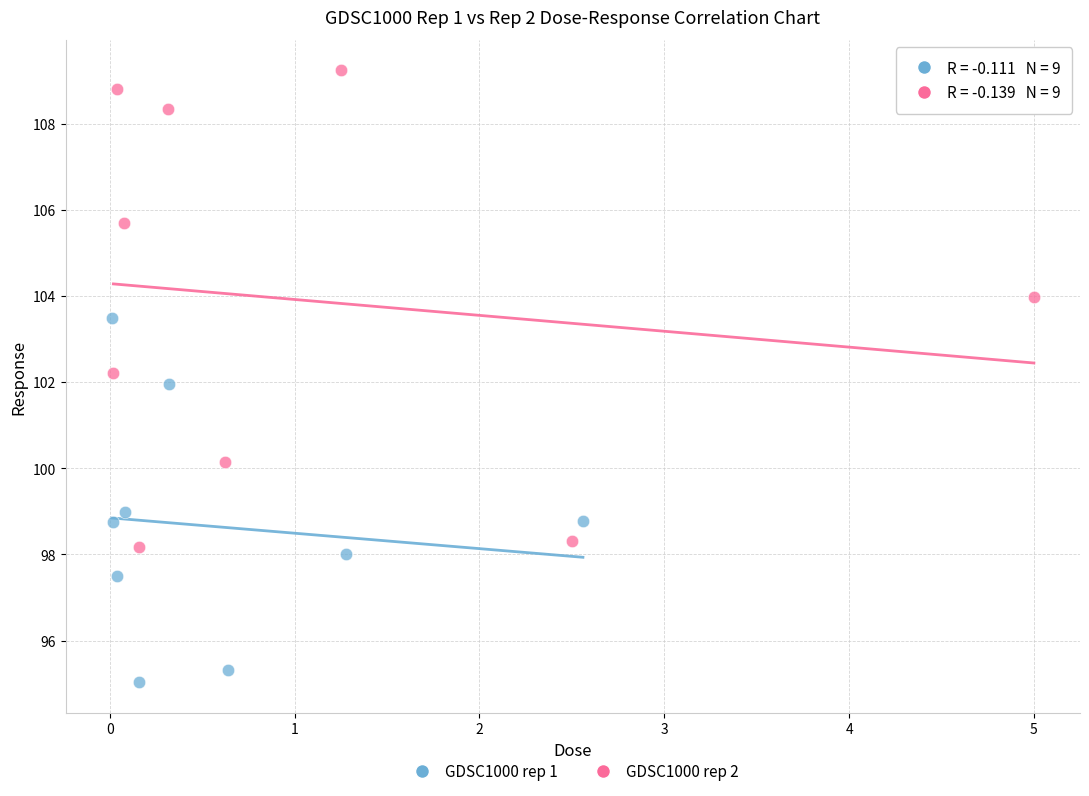

Which series contains the lowest Y value?

GDSC1000 rep 1